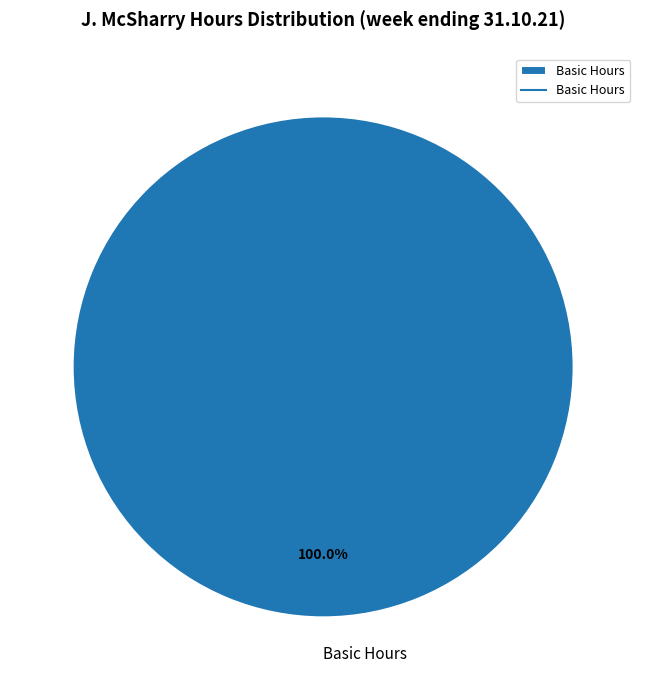

Which slice represents more than half of the pie?

Basic Hours